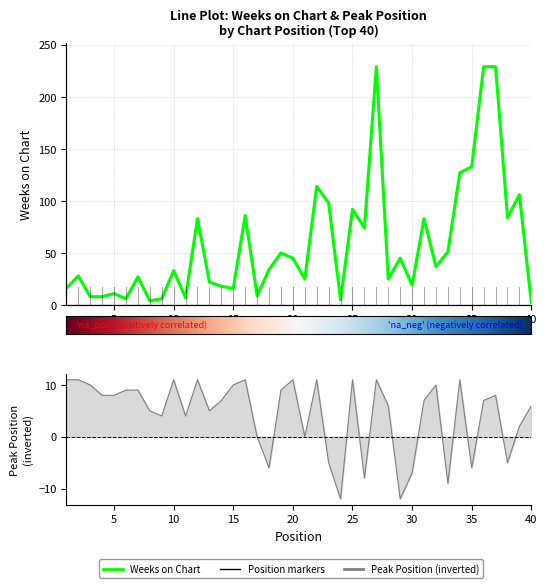

Reading right to left, transcribe all the data shown in this chart.

Weeks on Chart: 2	106	84	229	229	133	127	51	37	83	19	45	25	229	74	92	5	98	114	25	45	50	34	9	86	16	18	22	83	7	33	6	4	27	6	11	8	8	28	16
Peak Position: 6	2	-5	8	7	-6	11	-9	10	7	-7	-12	6	11	-8	11	-12	-5	11	0	11	9	-6	0	11	10	7	5	11	4	11	4	5	9	9	8	8	10	11	11